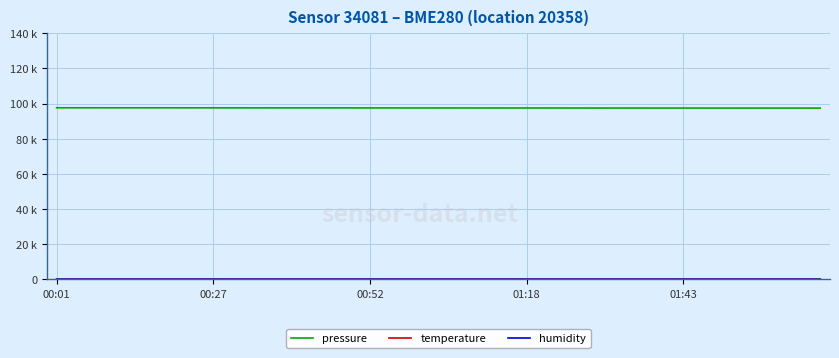

True or false: humidity and temperature intersect in this chart.

False